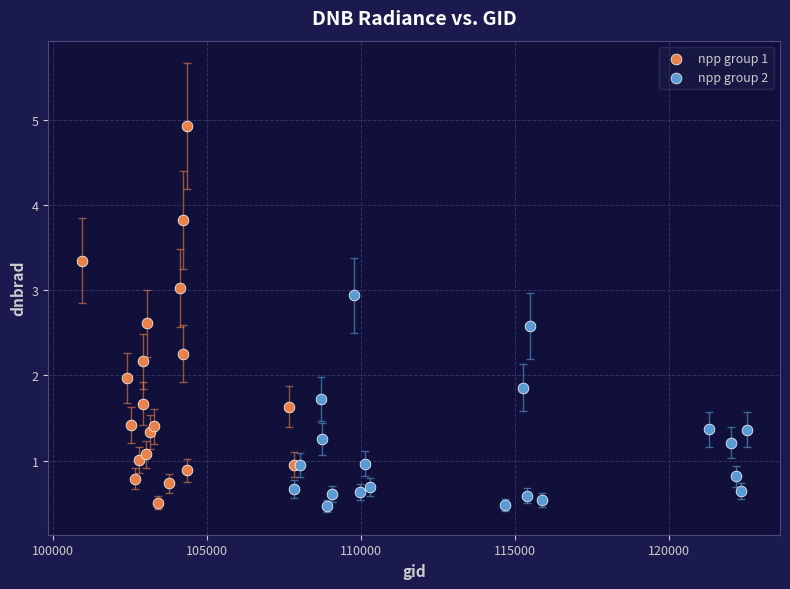

What are all the series names shown in the legend?

npp group 1, npp group 2